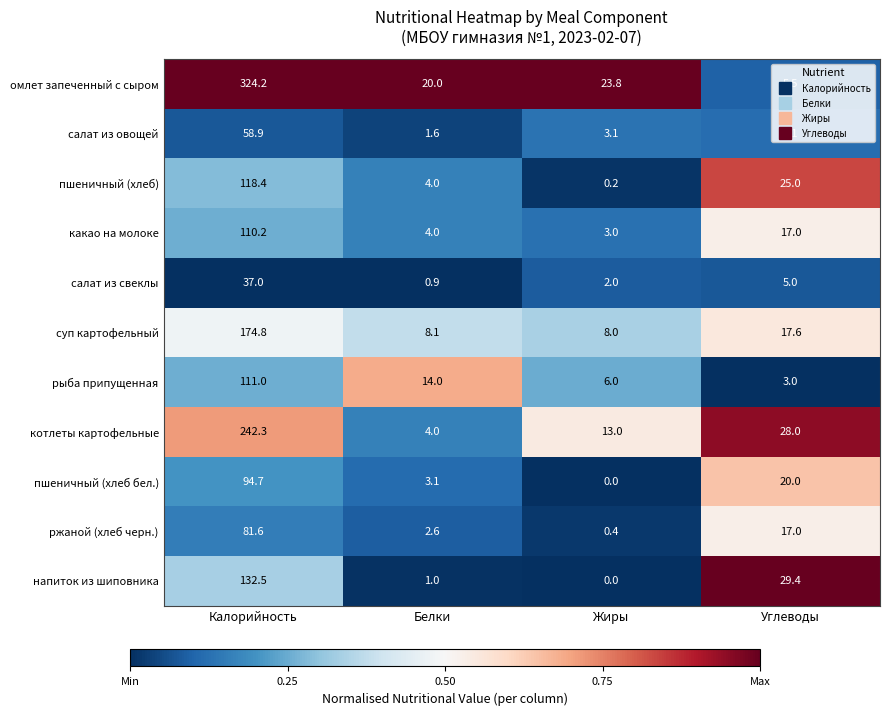

Which series changed the most between Калорийность and Жиры?

омлет запеченный с сыром